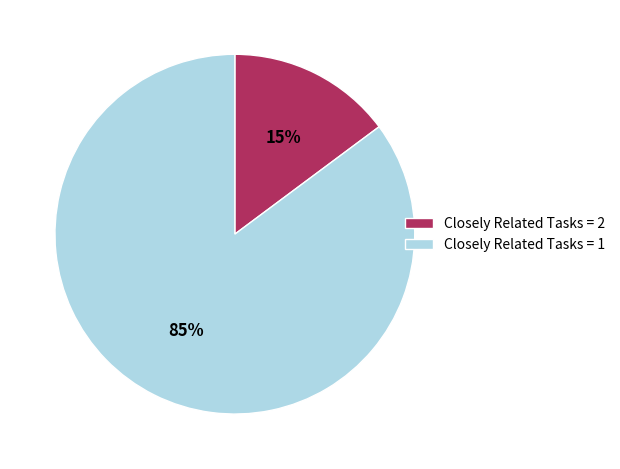

Which slice represents more than half of the pie?

Closely Related Tasks = 1